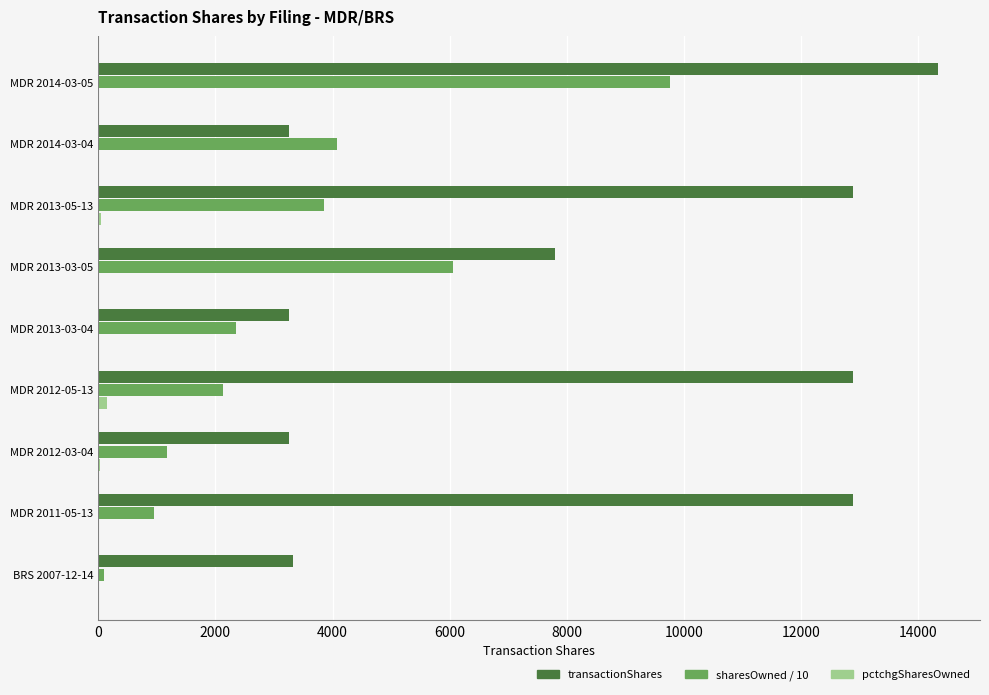

Which series changed the most between MDR 2014-03-05 and MDR 2012-03-04?

transactionShares